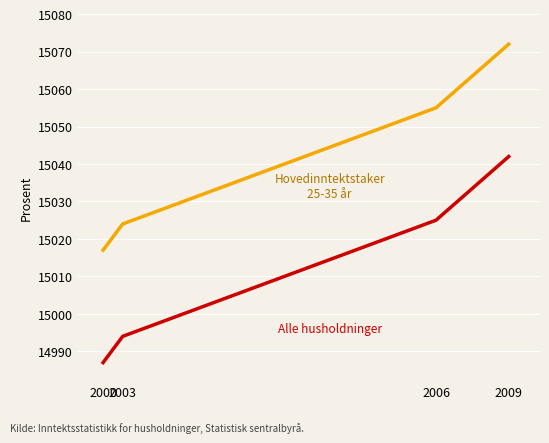

What is the maximum value shown in the chart?

15072